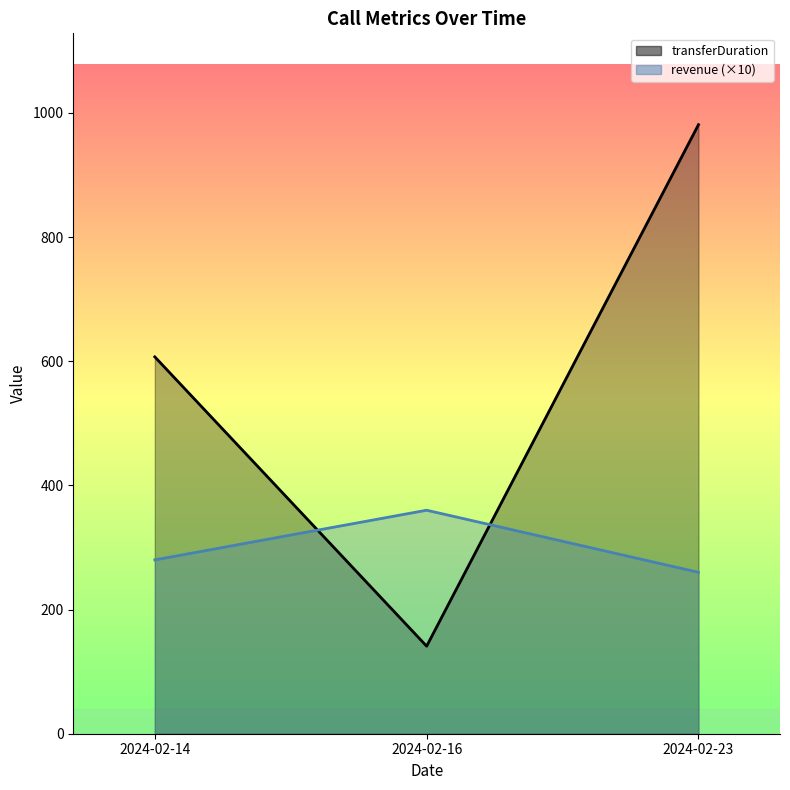

What is the lowest value of the transferDuration series?

141